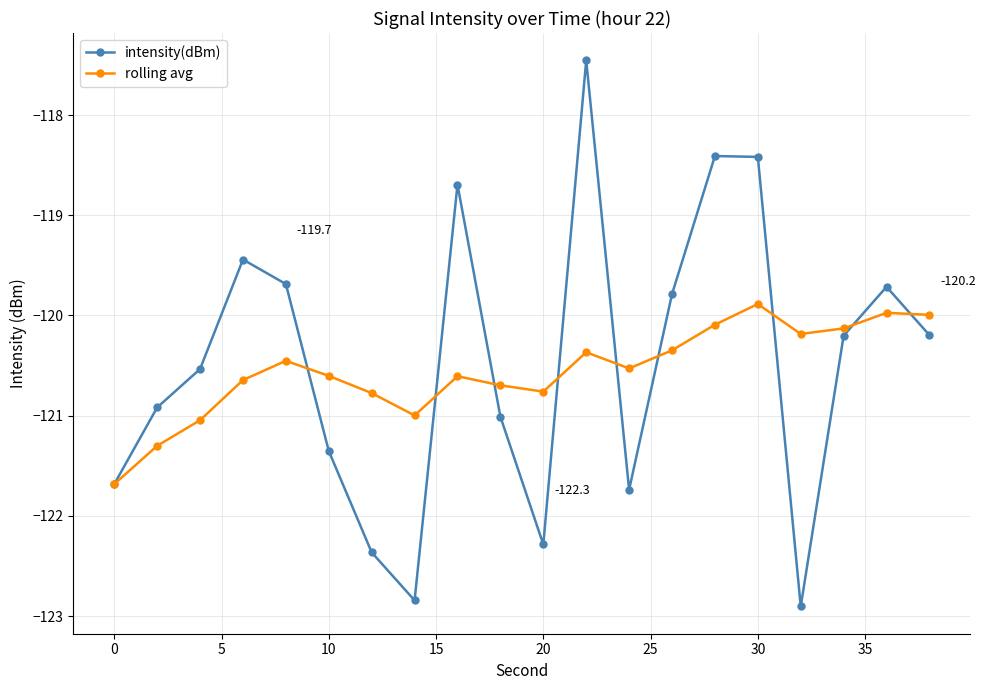

True or false: rolling avg has more than 1 points higher than both neighbors.

True